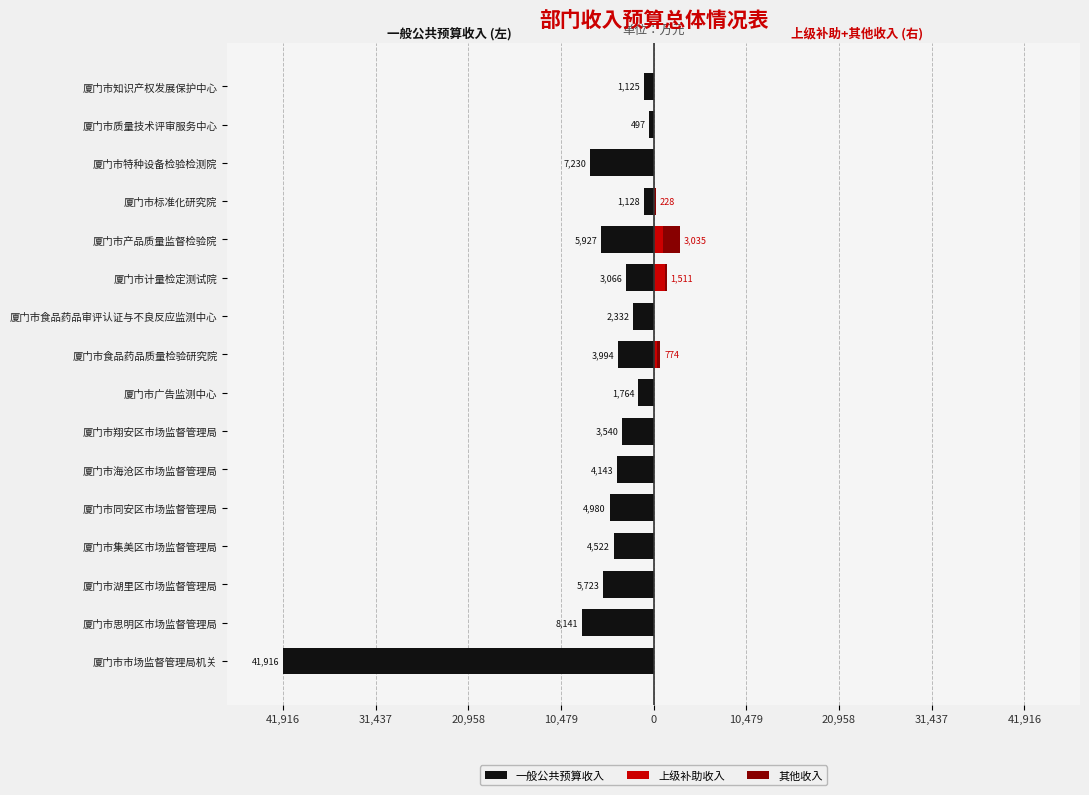

What is the difference between the maximum and minimum values in the 上级补助收入 series?

1300.0